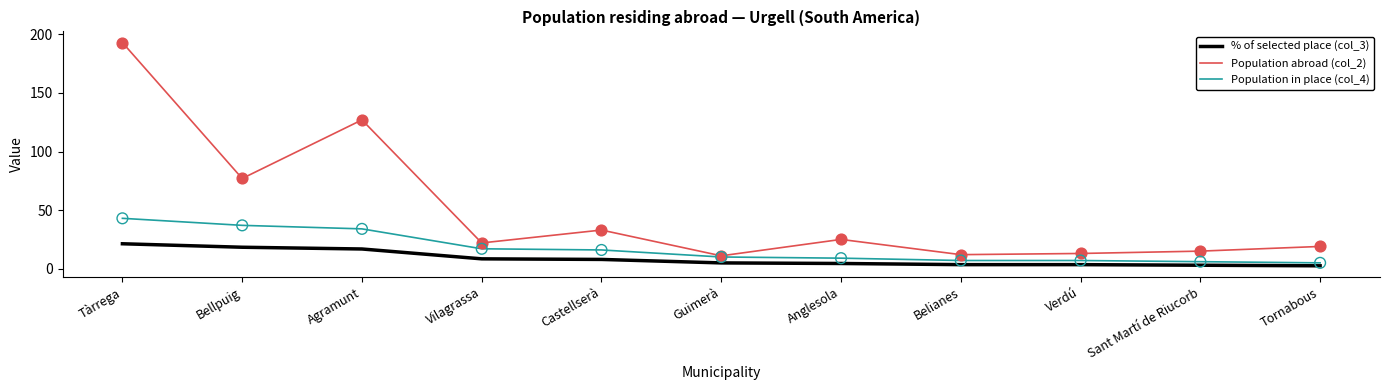

Is the value of Population abroad (col_2) at Guimerà greater than the value of Population in place (col_4) at Belianes?

Yes